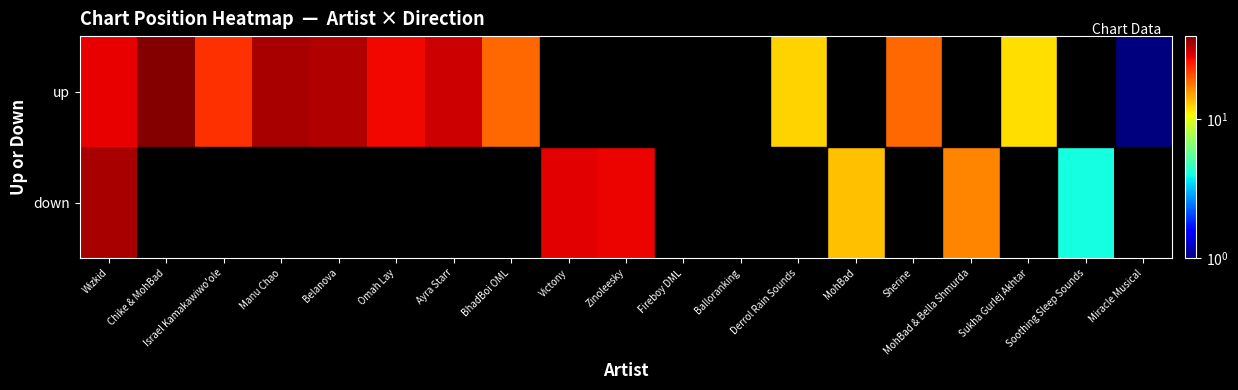

Rank the categories by up value from lowest to highest.

Miracle Musical, Sukha Gurlej Akhtar, Derrol Rain Sounds, BhadBoi OML, Sherine, Israel Kamakawiwo'ole, Omah Lay, Wizkid, Ayra Starr, Belanova, Manu Chao, Chike & MohBad, Victony, Zinoleesky, Fireboy DML, Balloranking, MohBad, MohBad & Bella Shmurda, Soothing Sleep Sounds